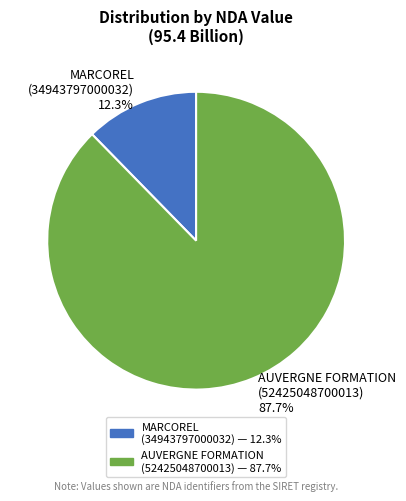

Rank the categories by value from highest to lowest.

AUVERGNE FORMATION (52425048700013), MARCOREL (34943797000032)